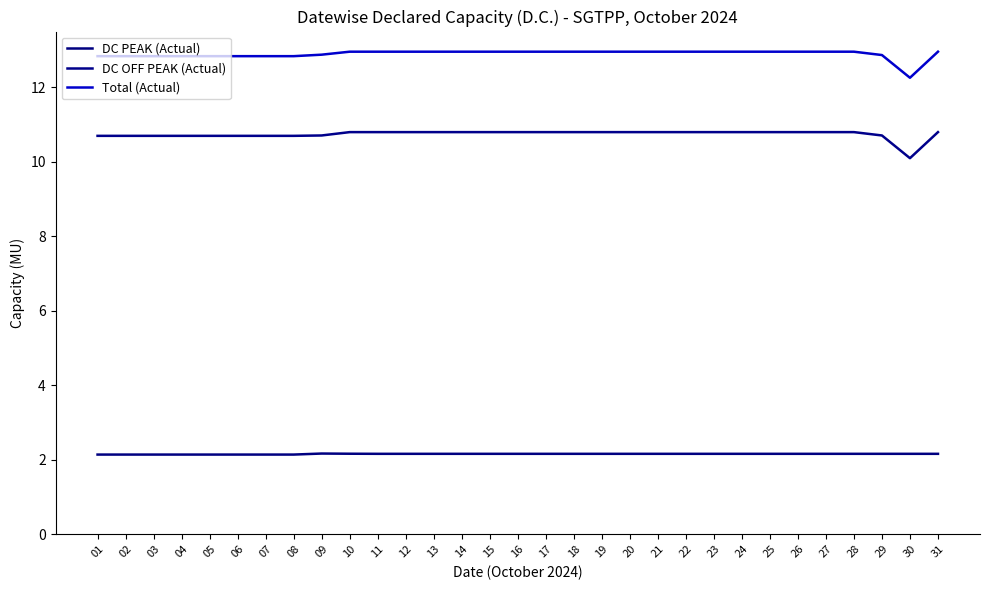

Reading left to right, list all the values displayed in this chart.

DC PEAK (Actual): 01=2.1	02=2.1	03=2.1	04=2.1	05=2.1	06=2.1	07=2.1	08=2.1	09=2.2	10=2.2	11=2.2	12=2.2	13=2.2	14=2.2	15=2.2	16=2.2	17=2.2	18=2.2	19=2.2	20=2.2	21=2.2	22=2.2	23=2.2	24=2.2	25=2.2	26=2.2	27=2.2	28=2.2	29=2.2	30=2.2	31=2.2
DC OFF PEAK (Actual): 01=10.7	02=10.7	03=10.7	04=10.7	05=10.7	06=10.7	07=10.7	08=10.7	09=10.7	10=10.8	11=10.8	12=10.8	13=10.8	14=10.8	15=10.8	16=10.8	17=10.8	18=10.8	19=10.8	20=10.8	21=10.8	22=10.8	23=10.8	24=10.8	25=10.8	26=10.8	27=10.8	28=10.8	29=10.7	30=10.1	31=10.8
Total (Actual): 01=12.8	02=12.8	03=12.8	04=12.8	05=12.8	06=12.8	07=12.8	08=12.8	09=12.9	10=13.0	11=13.0	12=13.0	13=13.0	14=13.0	15=13.0	16=13.0	17=13.0	18=13.0	19=13.0	20=13.0	21=13.0	22=13.0	23=13.0	24=13.0	25=13.0	26=13.0	27=13.0	28=13.0	29=12.9	30=12.3	31=13.0